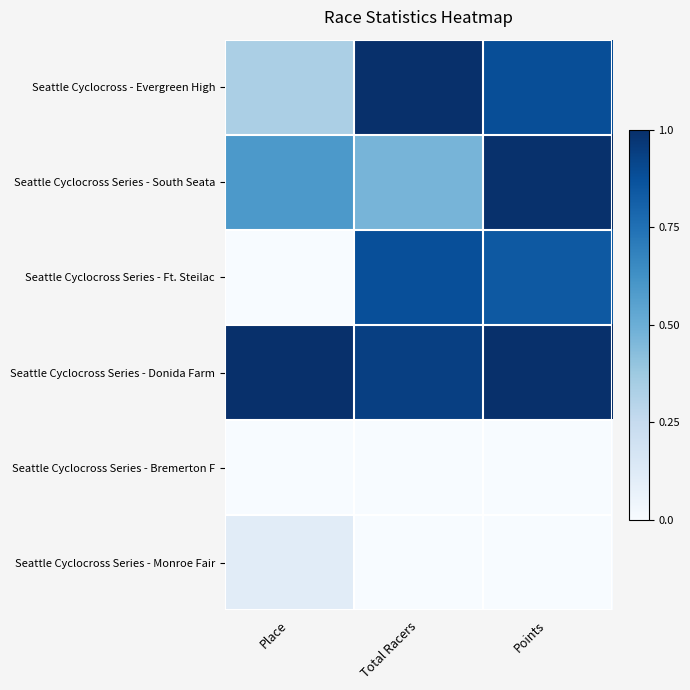

At how many categories does at least one series exceed 0?

3